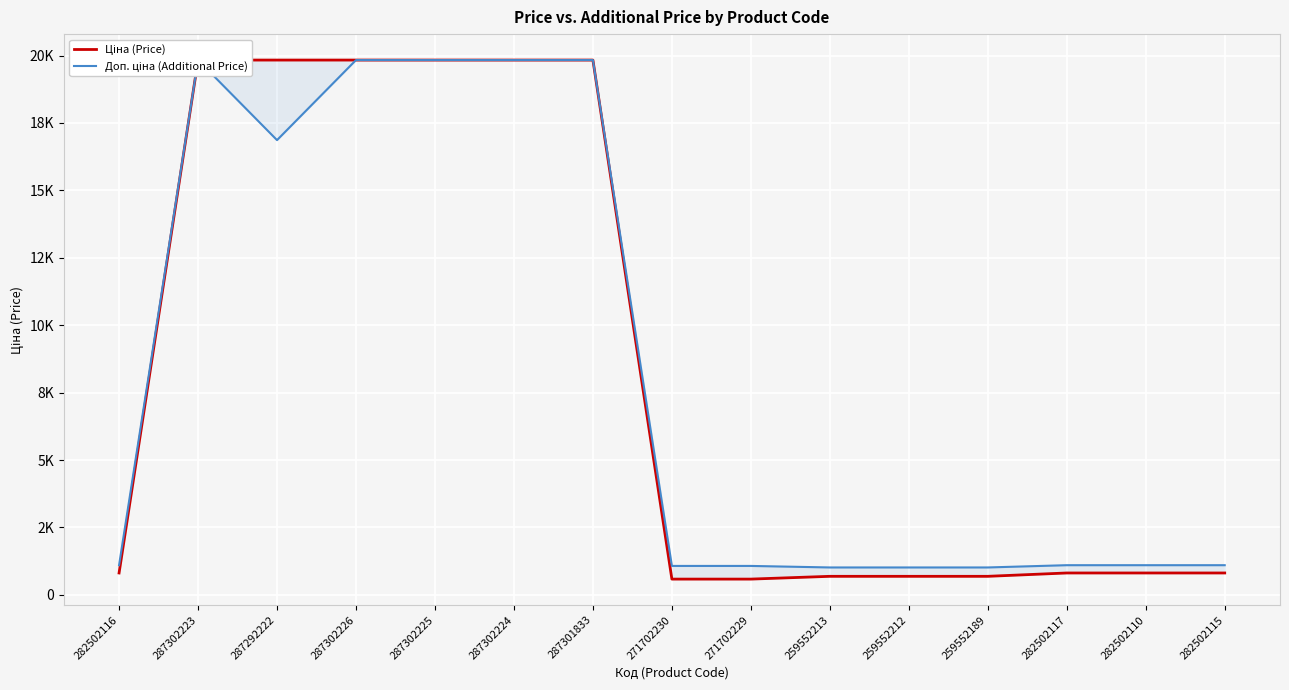

Does the chart display data point markers on the line(s)?

No